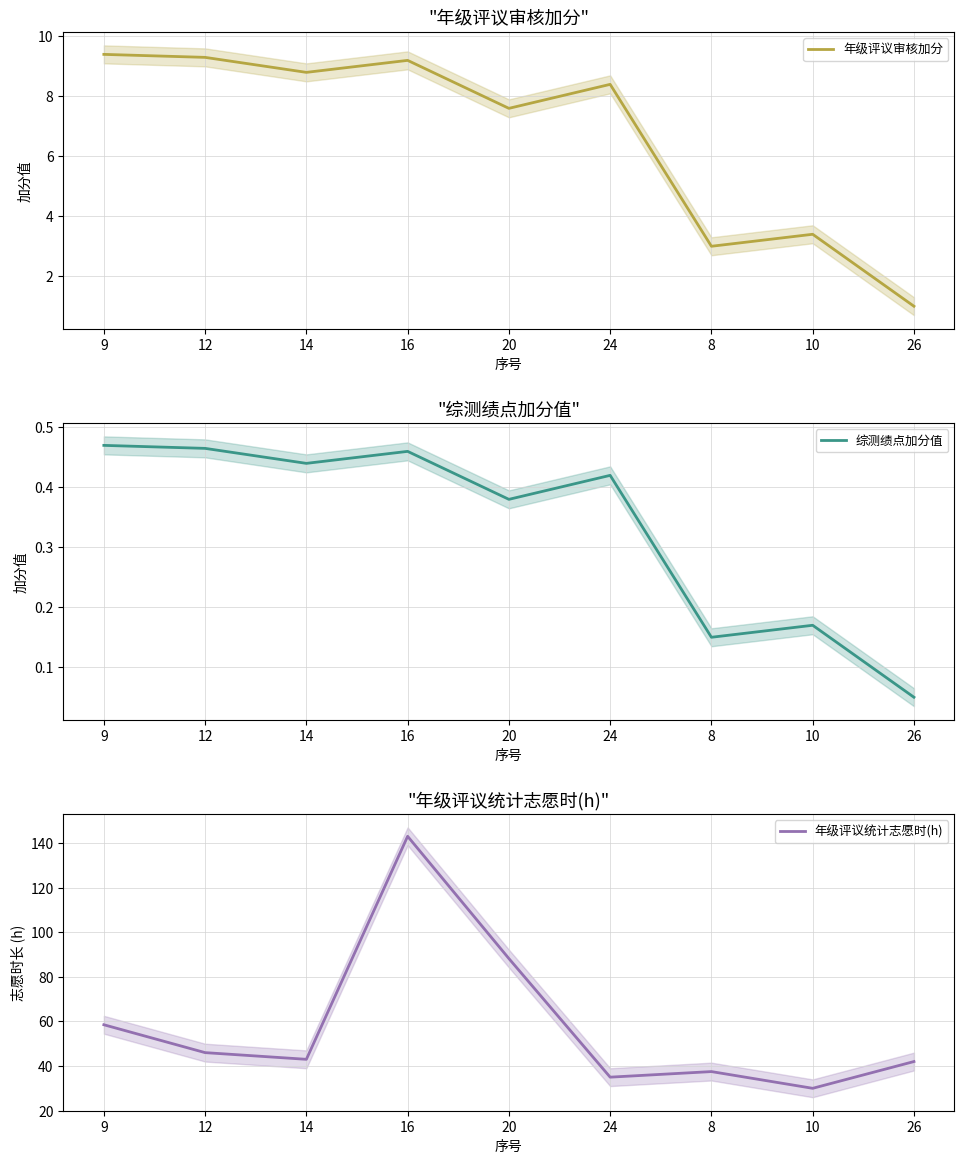

True or false: 年级评议审核加分 and 综测绩点加分值 cross at least once.

False